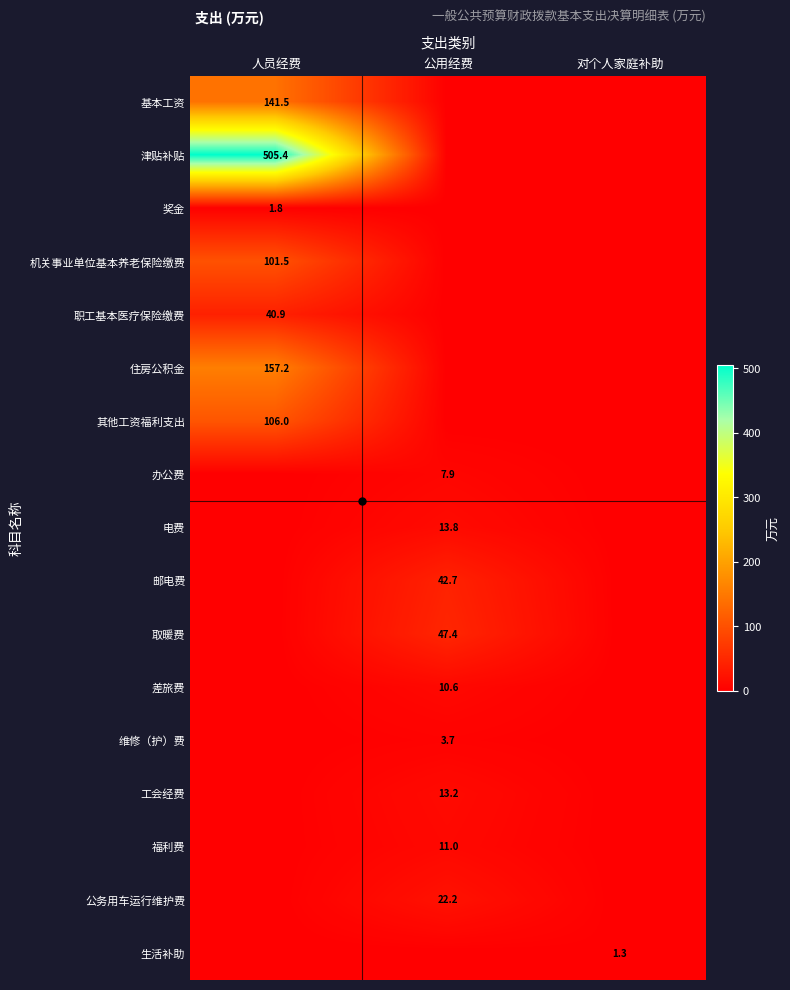

The value of 机关事业单位基本养老保险缴费 at 人员经费 is 149.9. True or false?

False